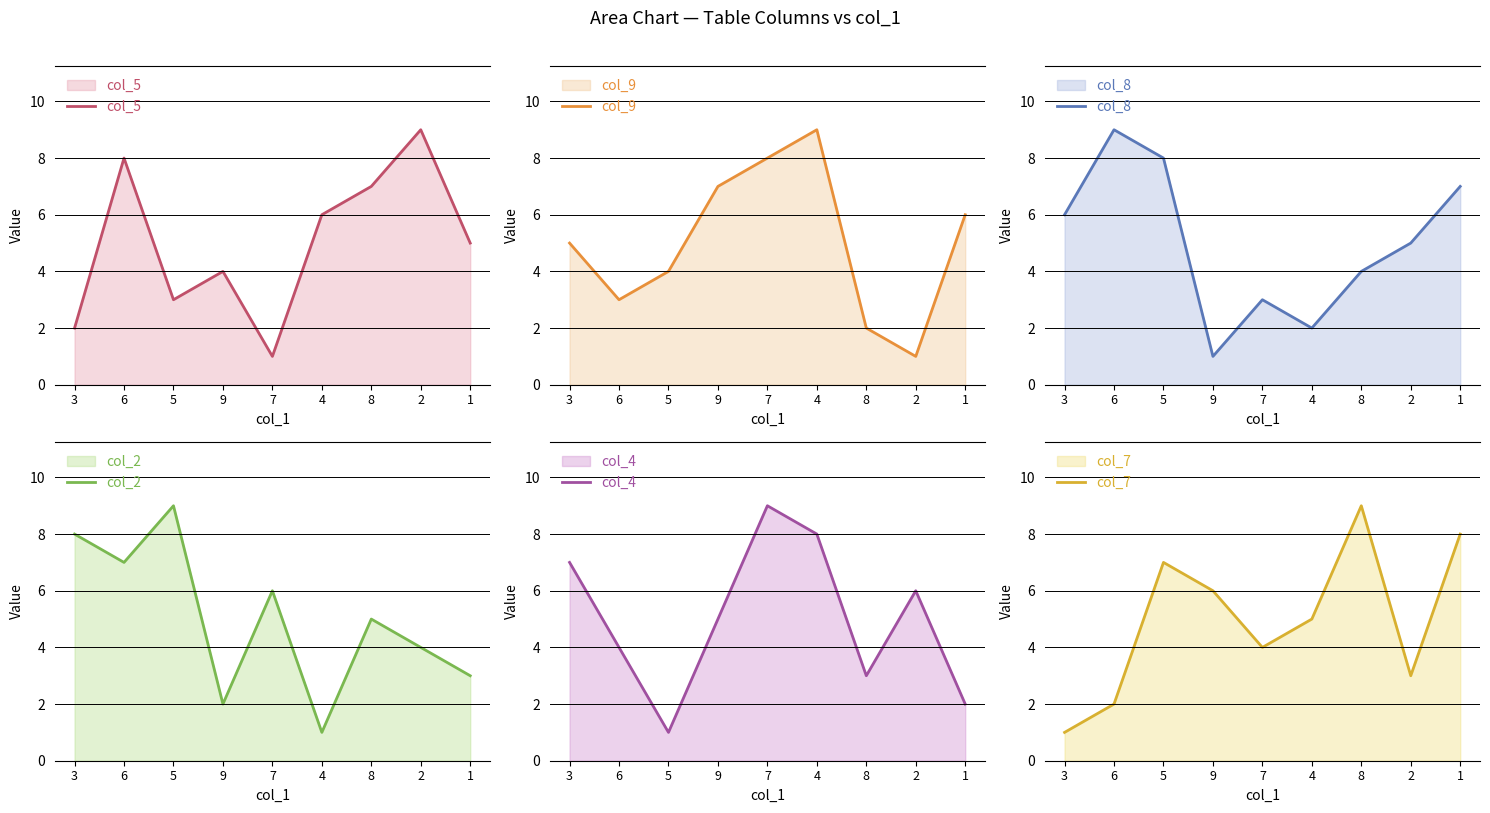

What is the approximate value of col_4 at 1?

2